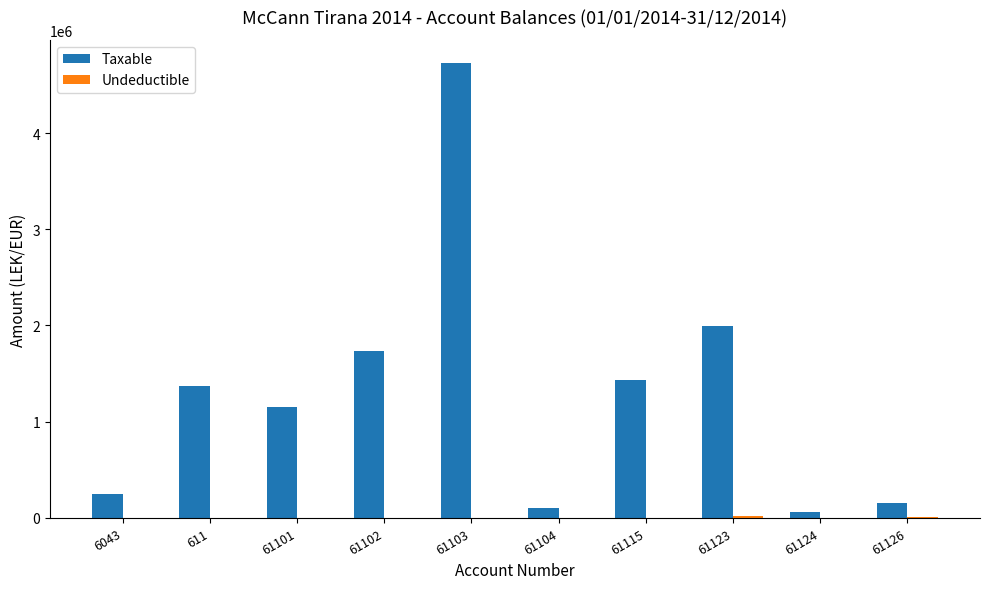

Which series has the widest spread of values?

Taxable